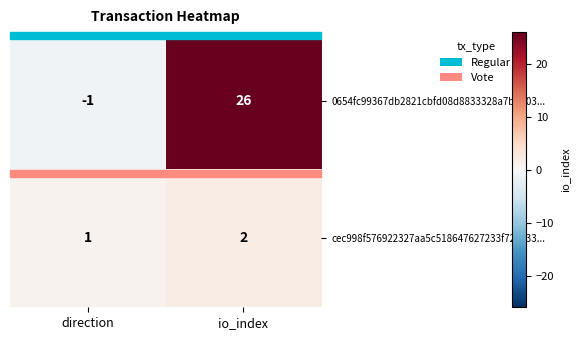

Rank the series at io_index from highest to lowest value.

0654fc99367db2821cbfd08d8833328a7bf7f03..., cec998f576922327aa5c518647627233f727e33...